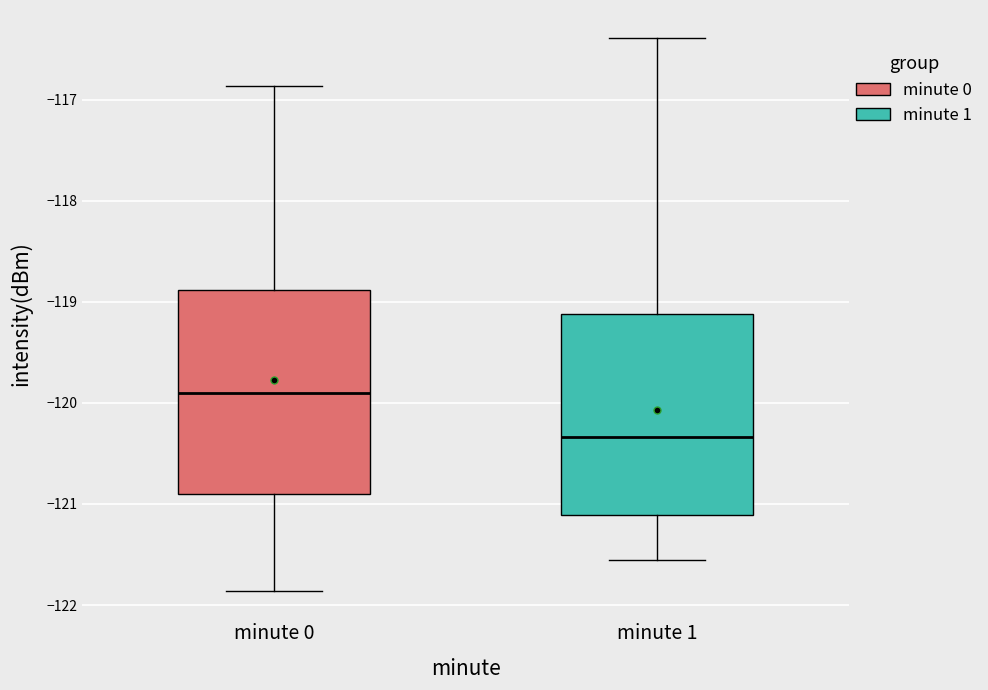

Reading left to right, read every box against the y-axis: the position of its median line, the range the box covers, and the ends of its whiskers. The values are not printed on the chart, so give them approximately, as read against the axis.

minute 0: median -119.9, box -120.9 to -118.9, whiskers -121.9 to -116.9
minute 1: median -120.3, box -121.1 to -119.1, whiskers -121.6 to -116.4